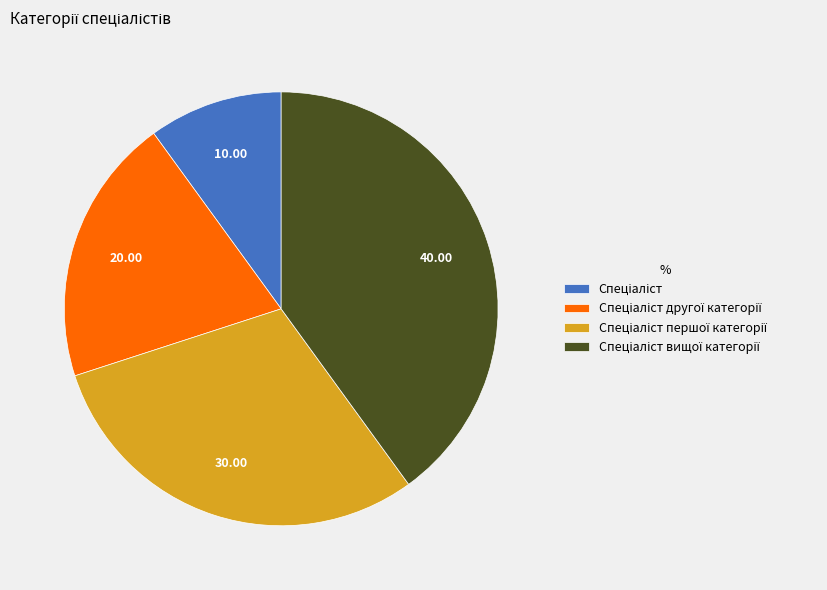

Does any single category account for the majority?

No